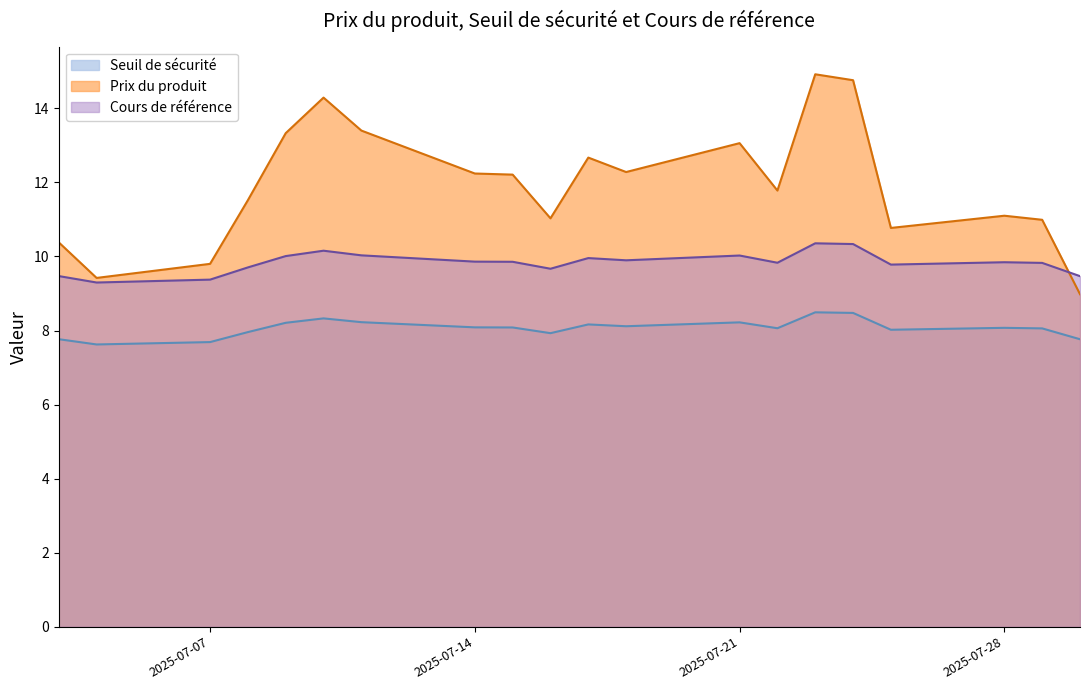

What is the average value of the Cours de référence series?

9.8